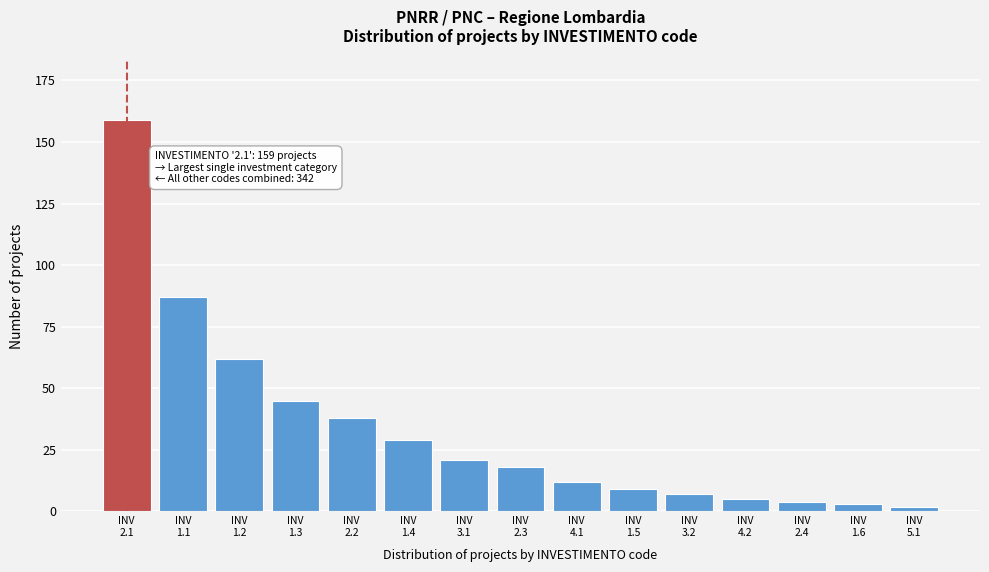

Reading left to right, what are all the values shown in this chart?

159	87	62	45	38	29	21	18	12	9	7	5	4	3	2